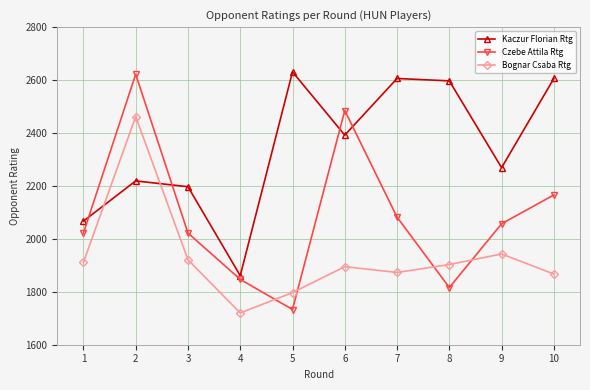

How many intersections are there between Kaczur Florian Rtg and Czebe Attila Rtg?

4